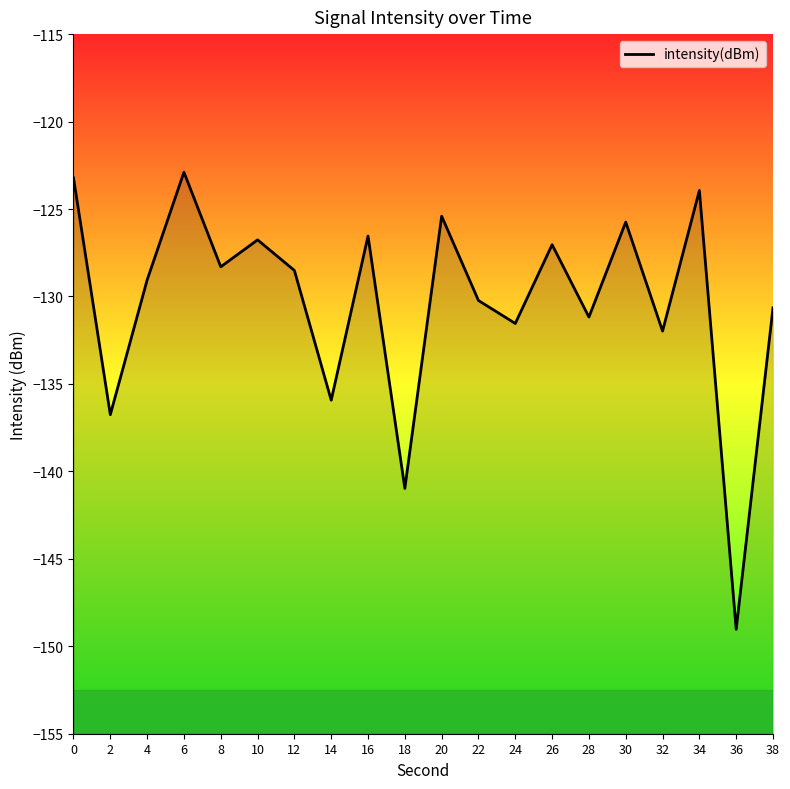

How many values exceed -128?

8